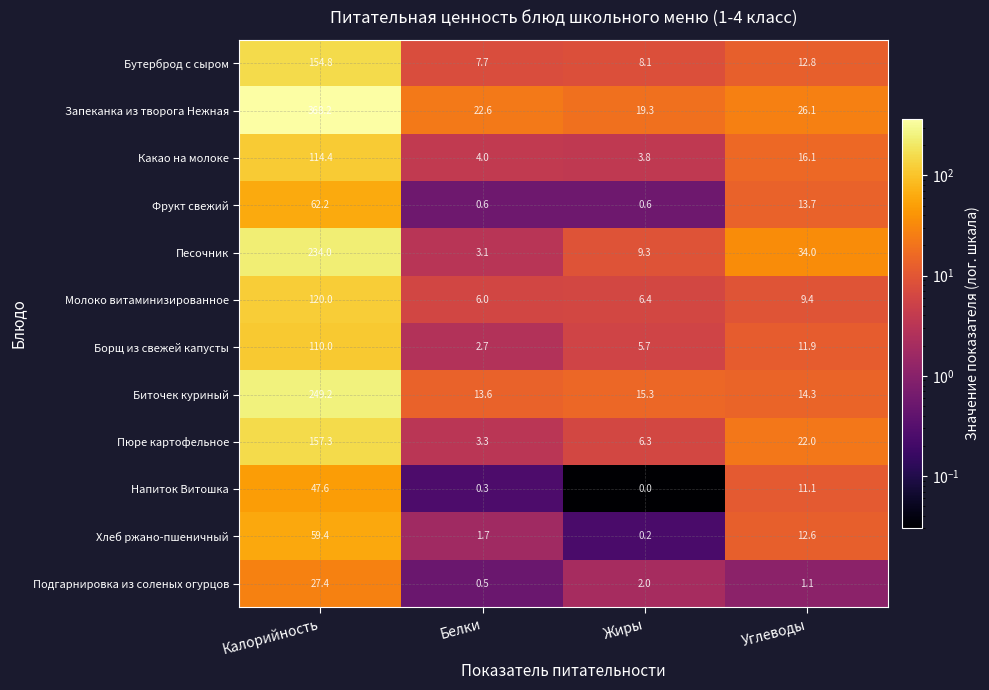

At which category does the chart reach its minimum across all series?

Жиры